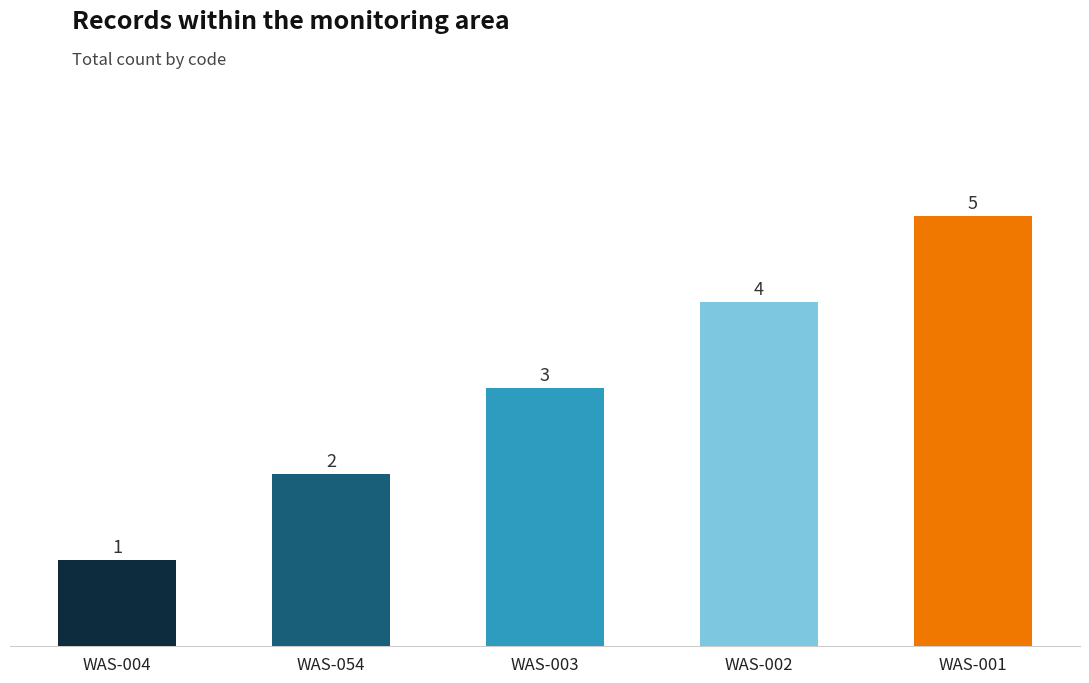

Reading left to right, extract all data points from this chart.

1	2	3	4	5